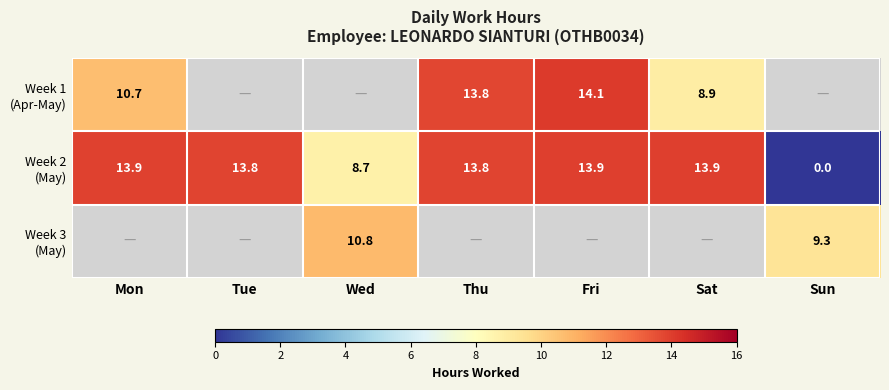

Which label corresponds to the largest value in the chart?

Fri